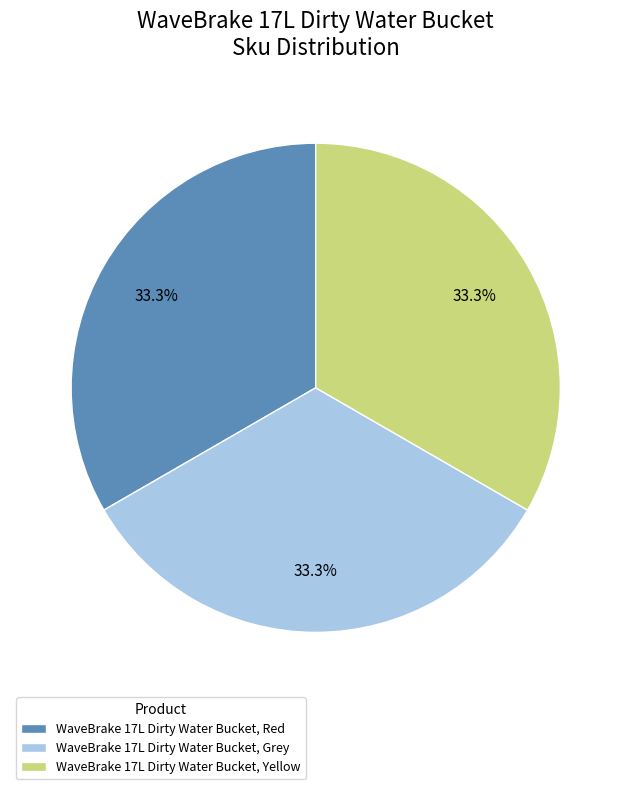

Does any single category account for the majority?

No